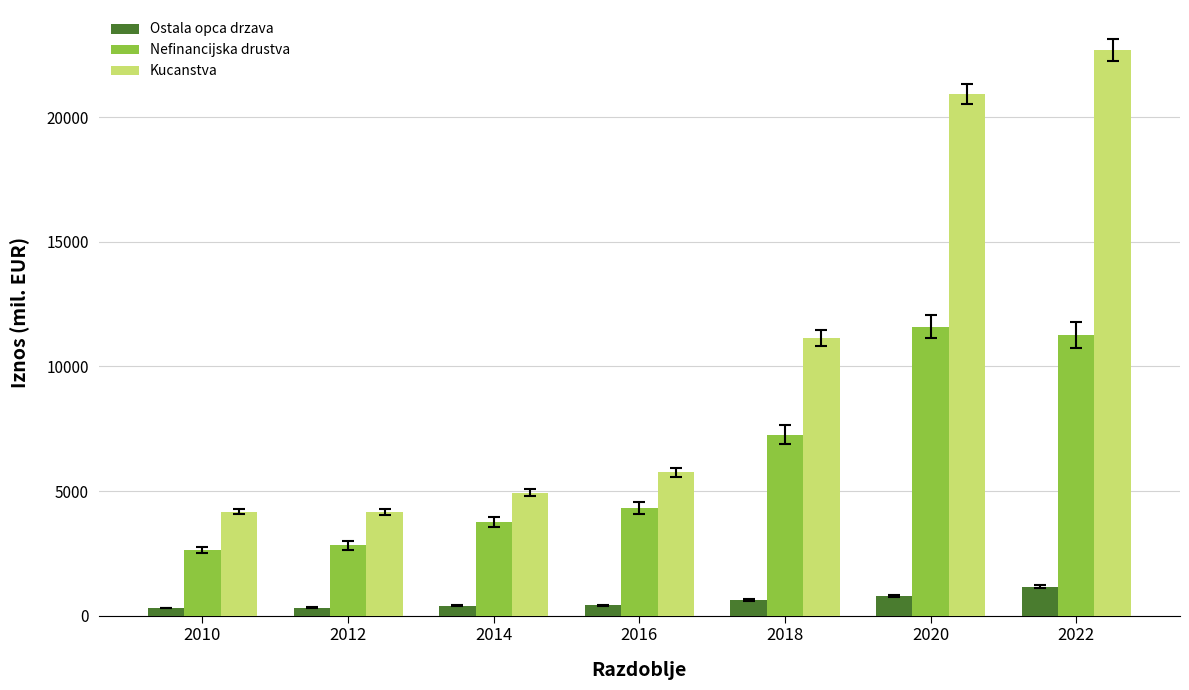

Is it true that Nefinancijska drustva equals 11790.0 at 2018?

False